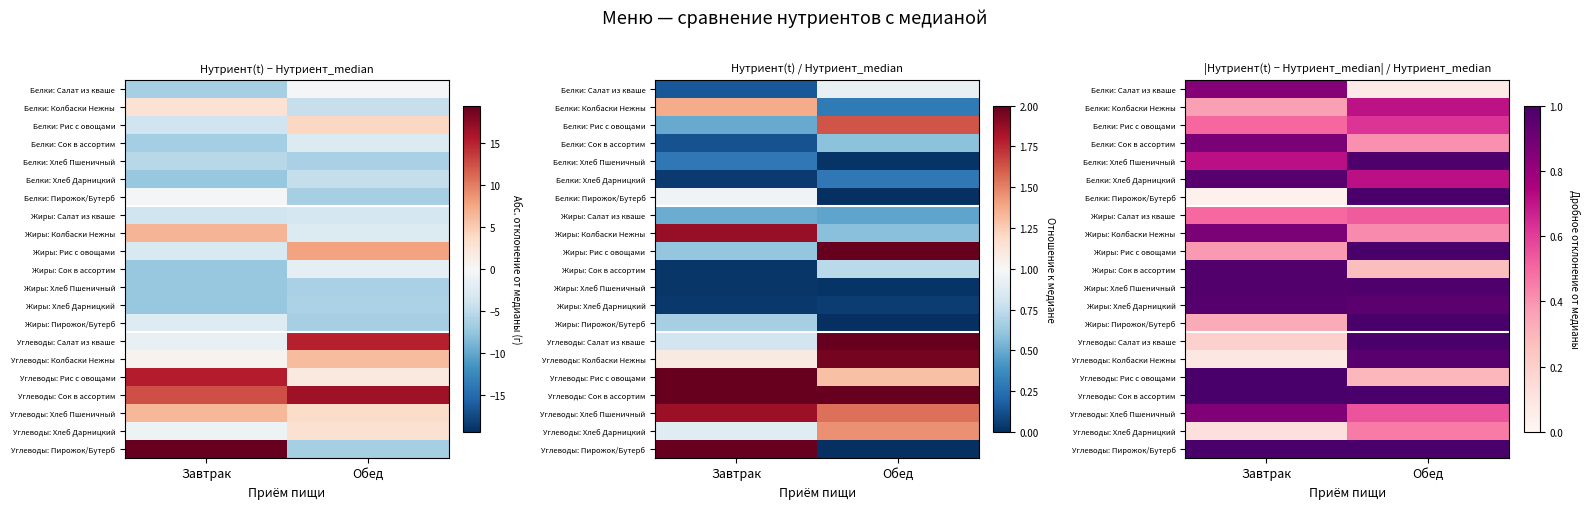

What is the difference between the highest and lowest values at Обед?

2.5